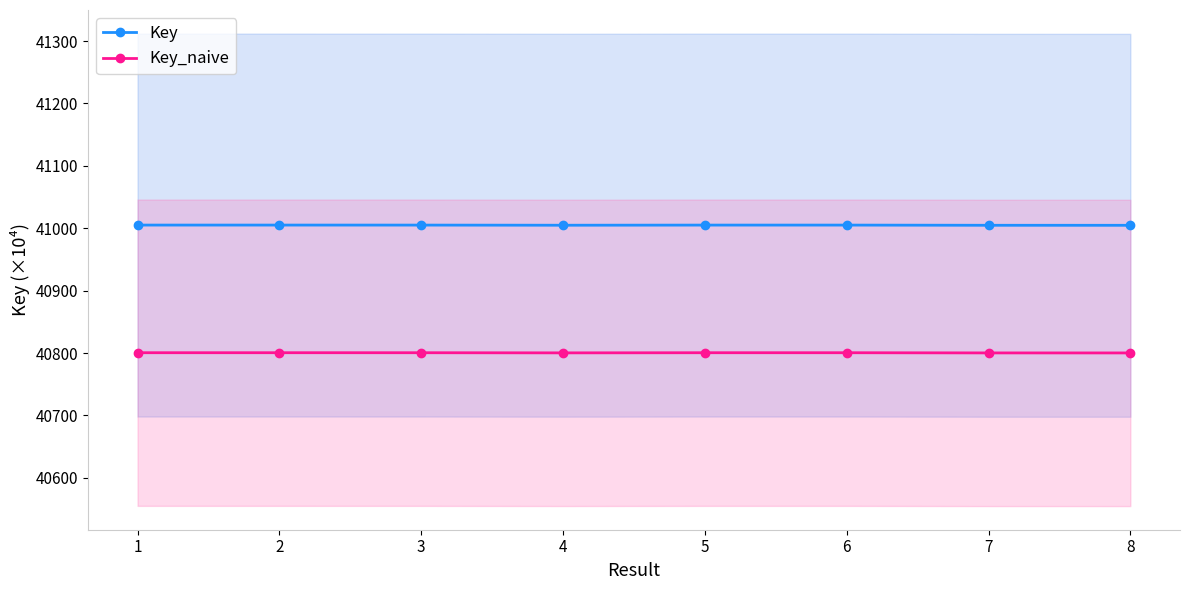

True or false: Key_naive and Key cross at least once.

False